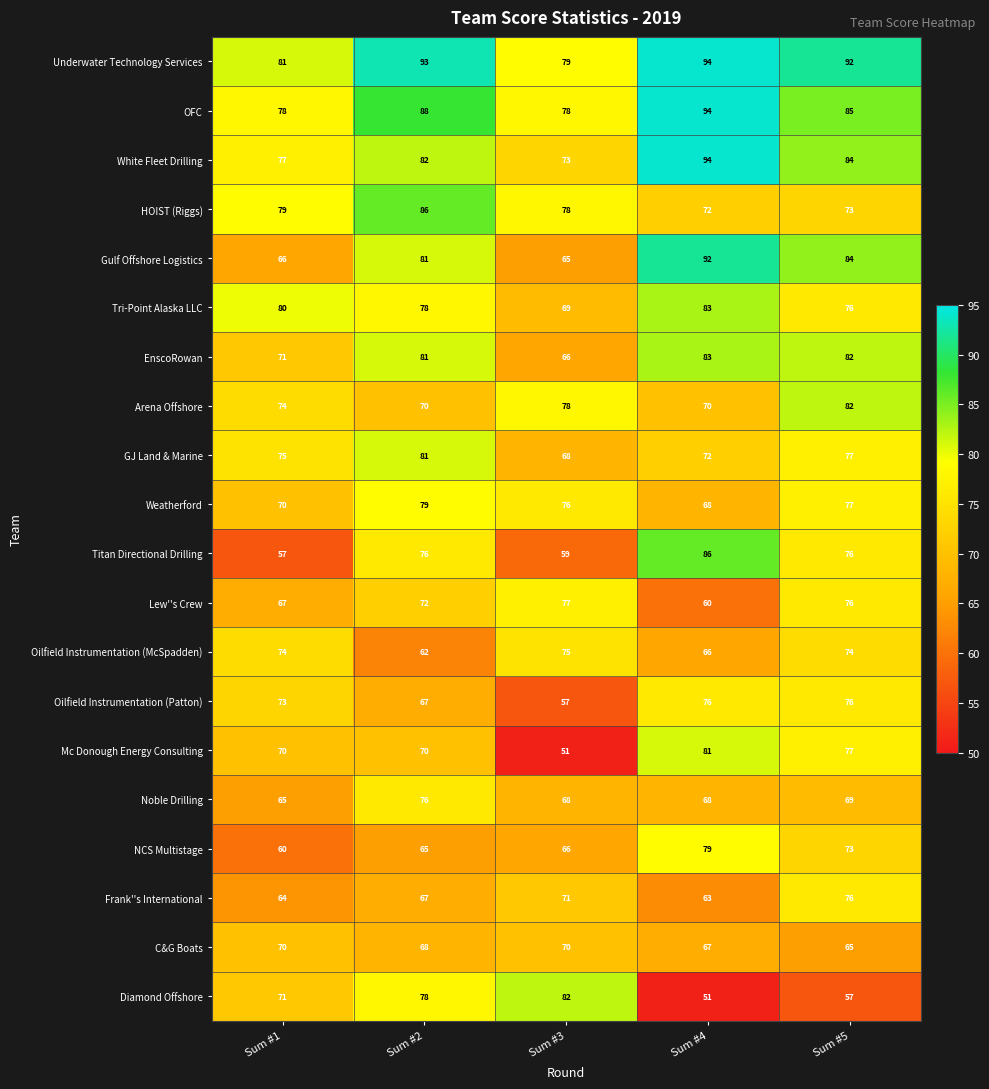

What is the minimum value shown in the chart?

51